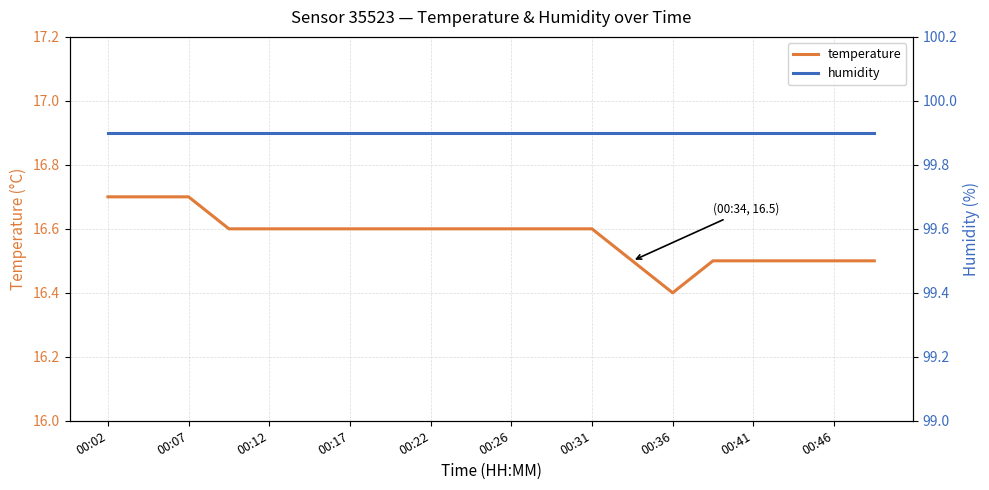

What are all the series names shown in the legend?

temperature, humidity